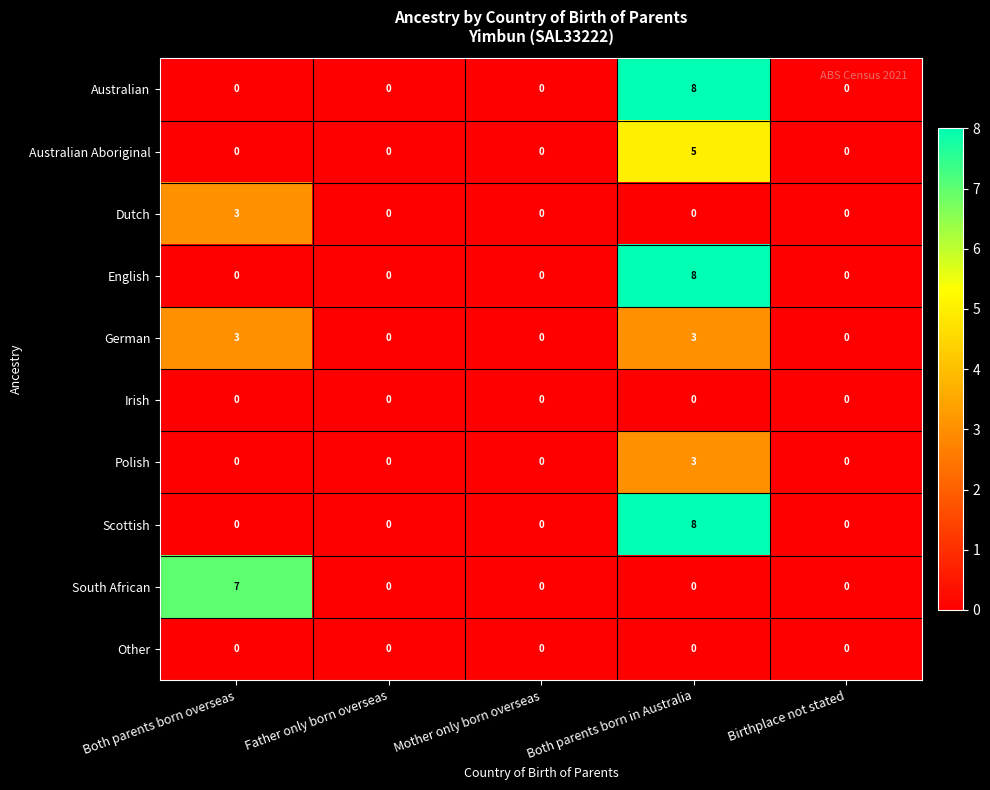

The value of South African at Mother only born overseas is 0. True or false?

True